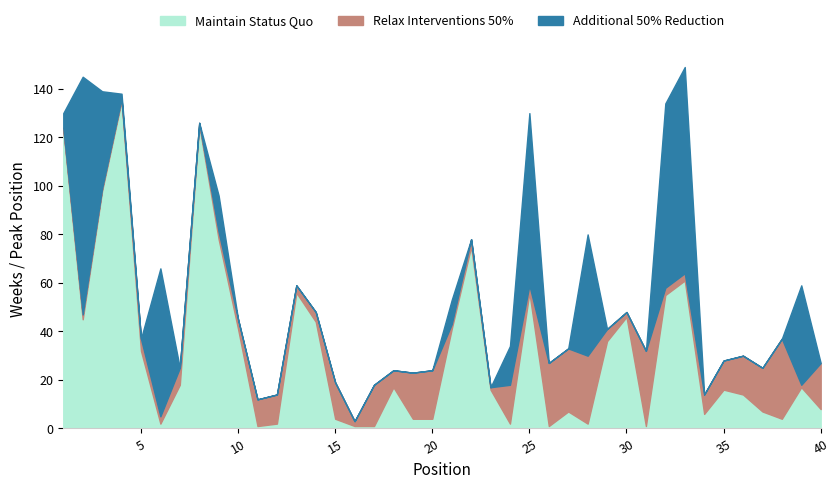

Between which two adjacent categories do Relax Interventions 50% and Additional 50% Reduction first intersect?

4 and 5